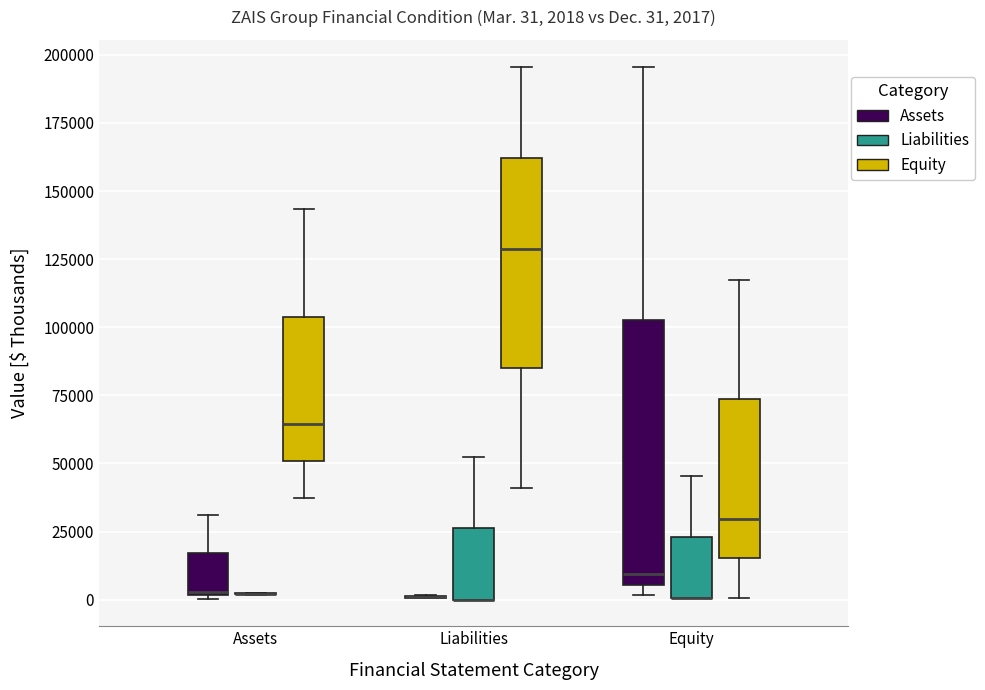

Which box is the tallest, from its lower edge to its upper edge?

Equity (Assets)